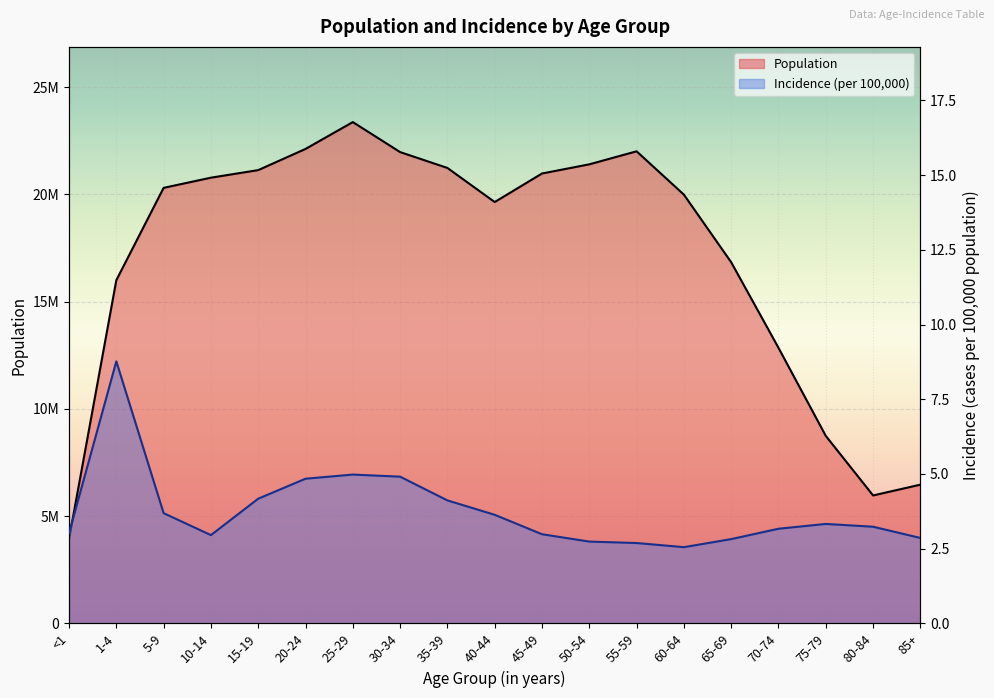

What is the total value across all series at 85+?

6468684.9